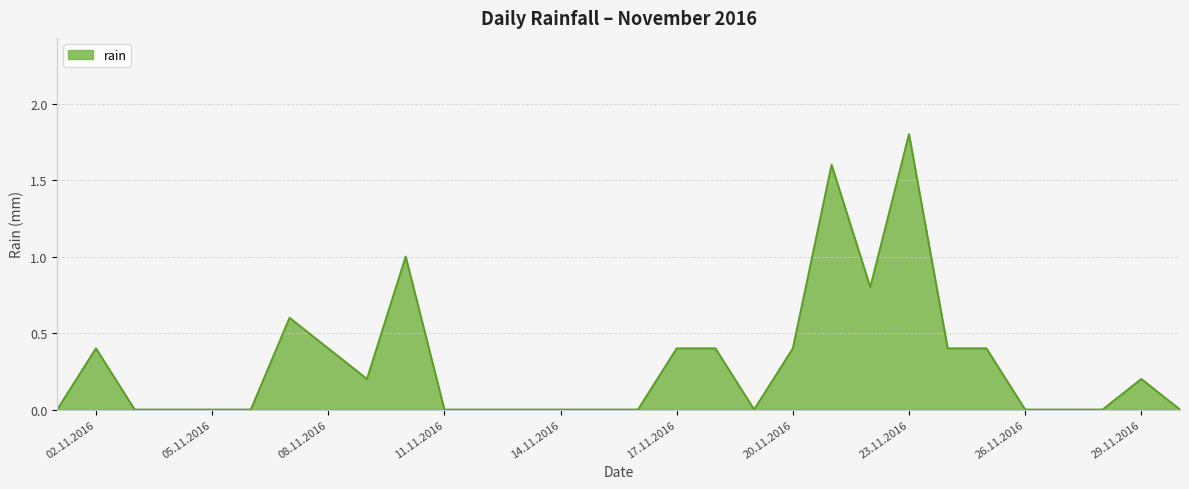

What is the difference between the maximum and minimum values?

1.8